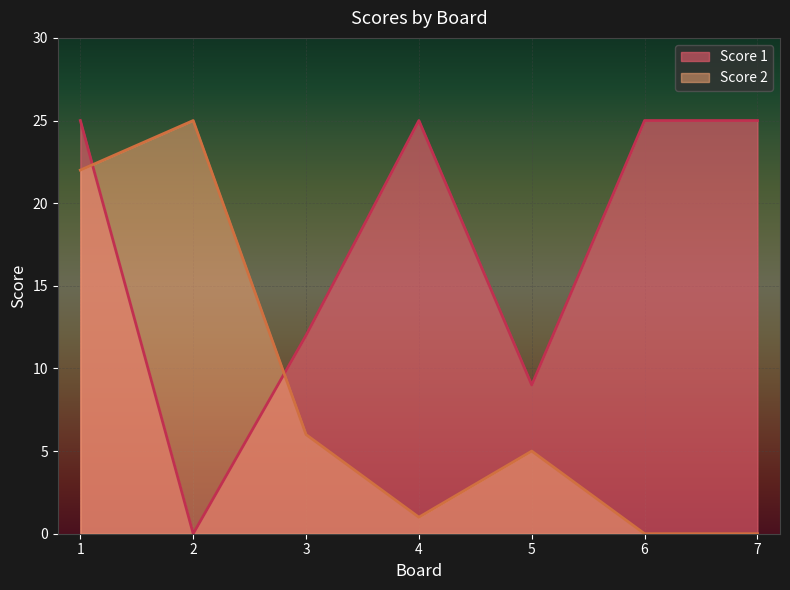

At which label does Score 2 reach its minimum?

6